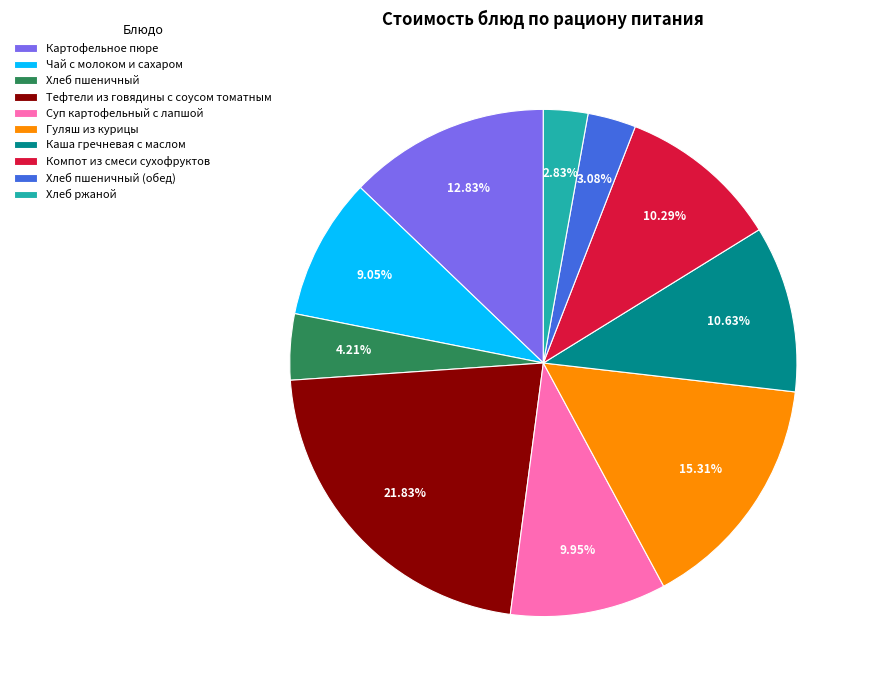

What percentage is the Хлеб пшеничный slice, to the nearest percent?

4%